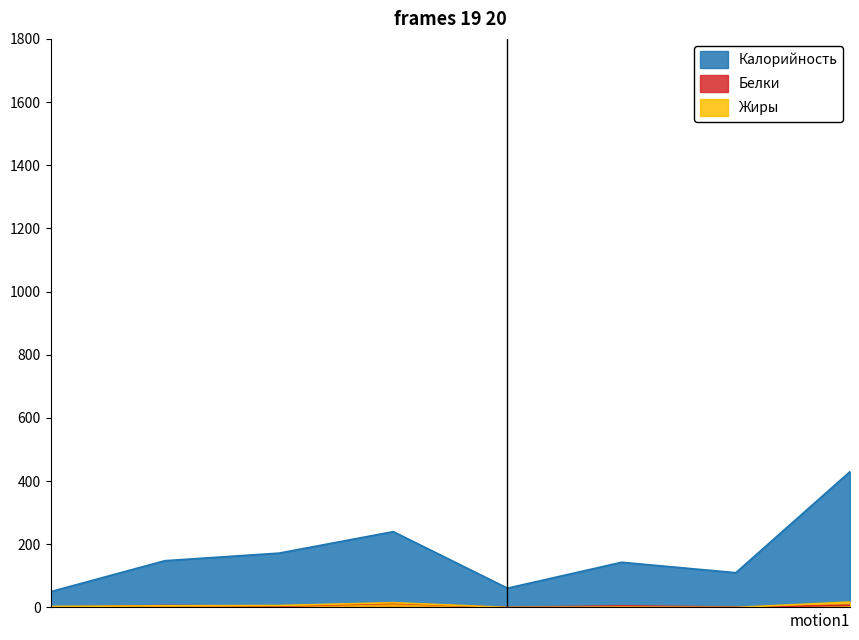

True or false: Белки and Калорийность intersect in this chart.

False